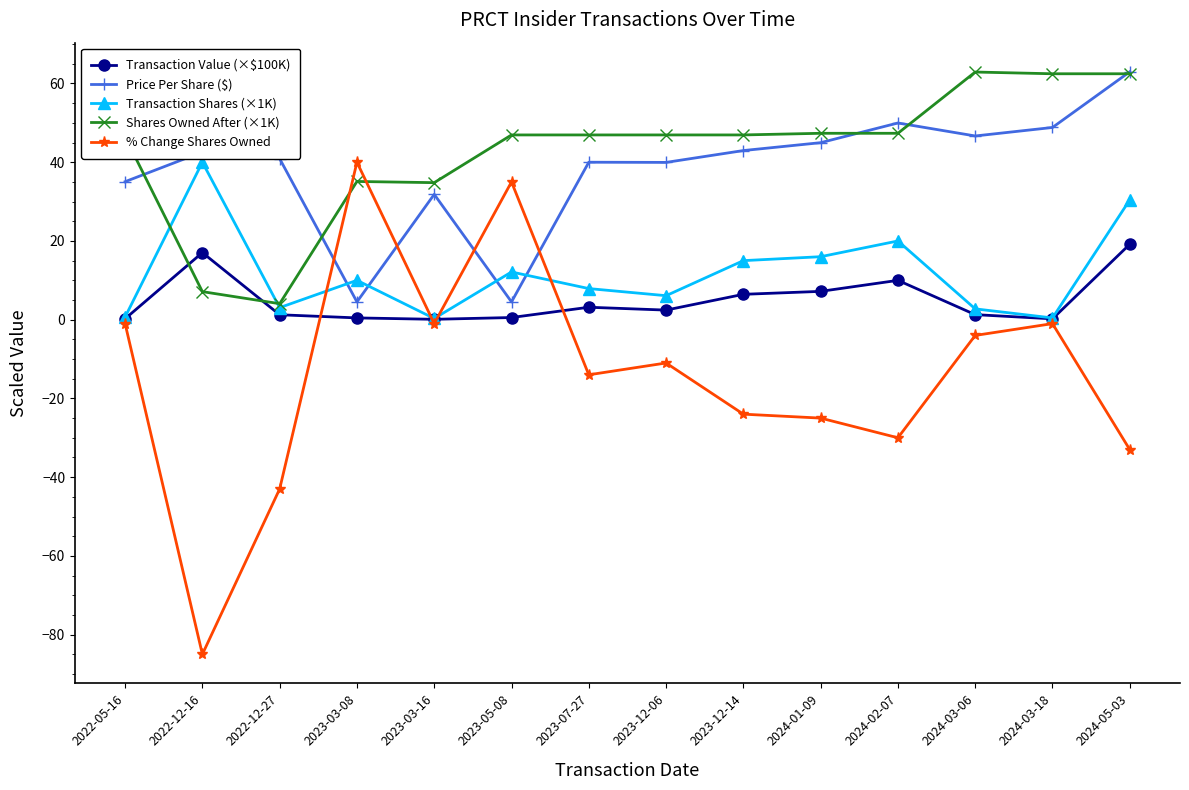

How many categories are shown in the chart?

14